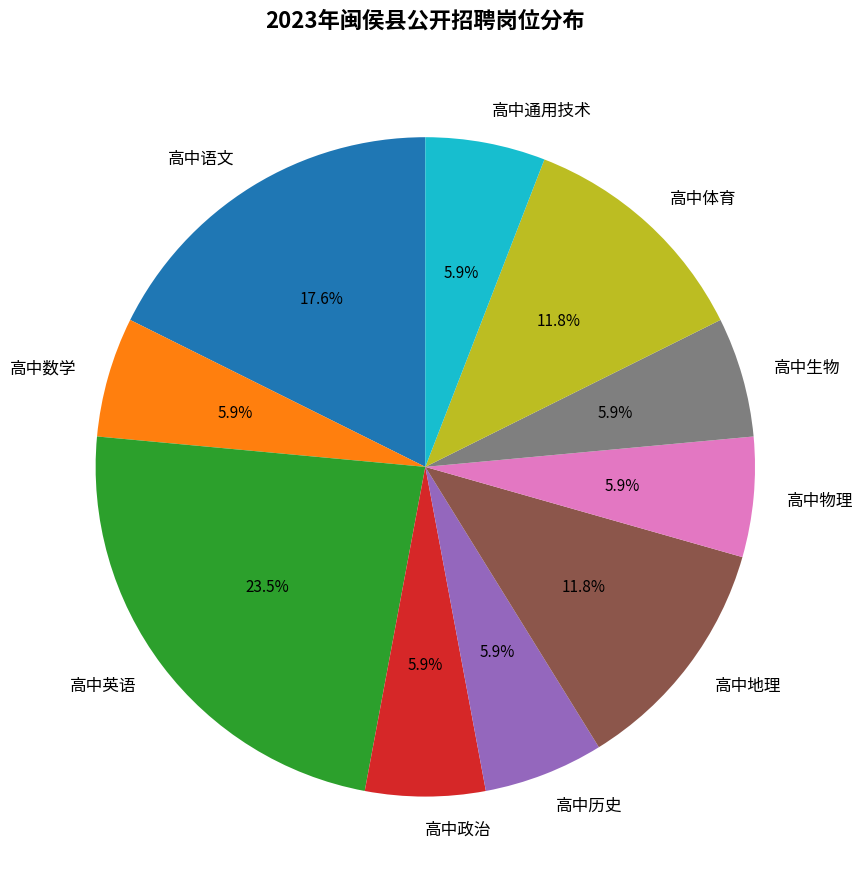

Is the sum of 高中数学 and 高中通用技术 greater than half?

No